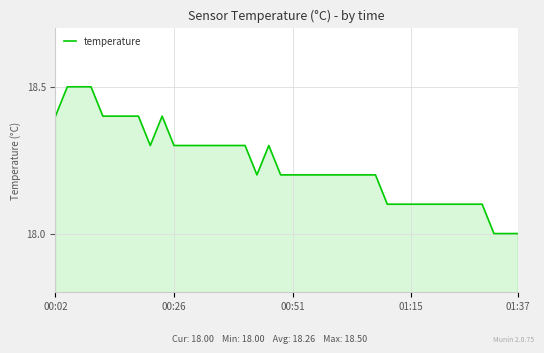

What is the smallest value displayed?

18.0